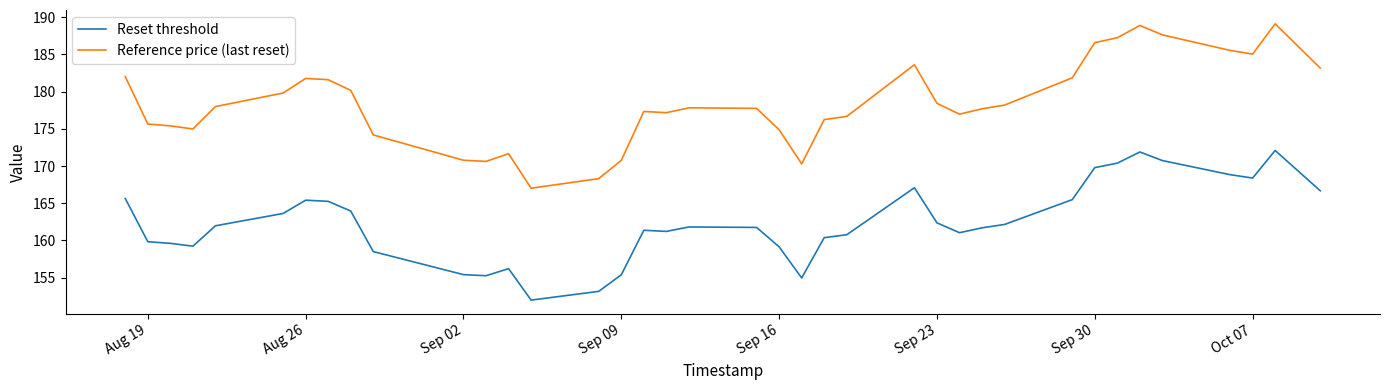

Which series has the largest range (max minus min)?

Reference price (last reset)